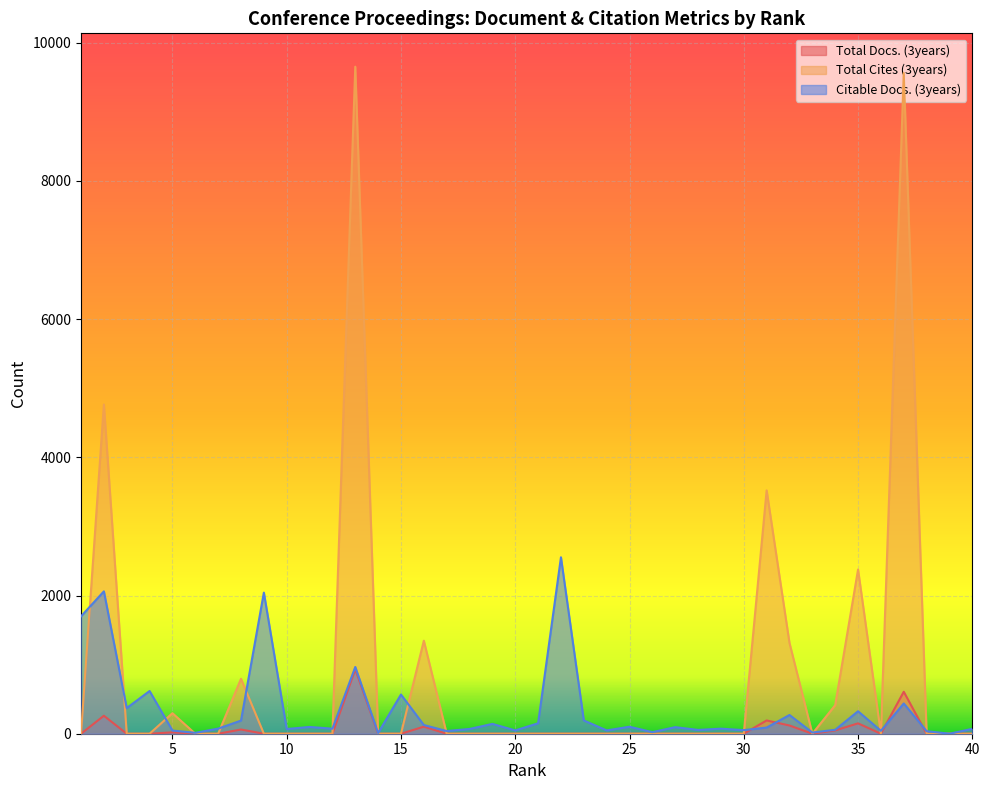

Between 29 and 31, which series saw the biggest shift?

Total Cites (3years)